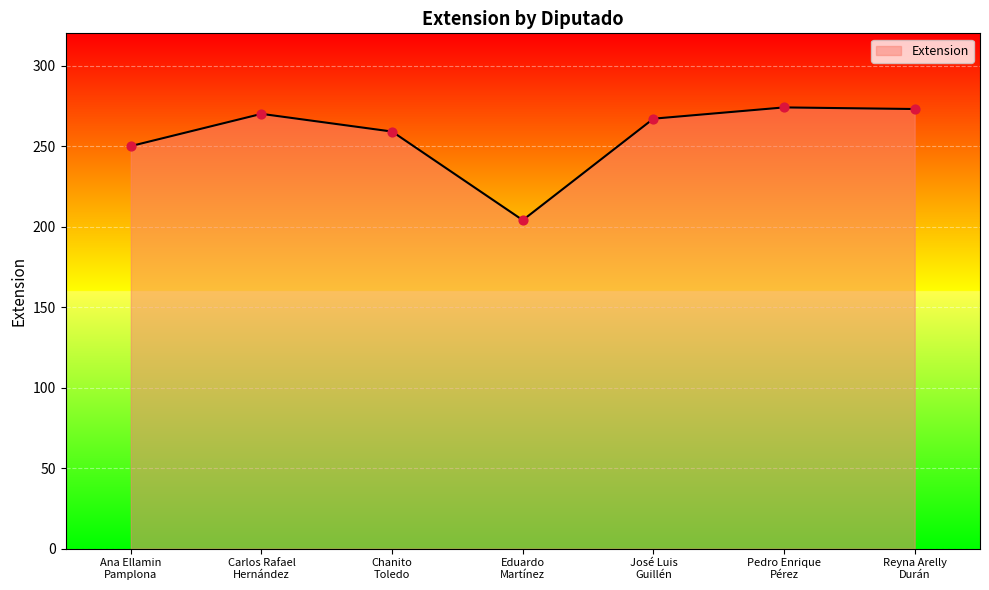

Approximately how many times larger is the value at Chanito
Toledo compared to José Luis
Guillén?

1.0